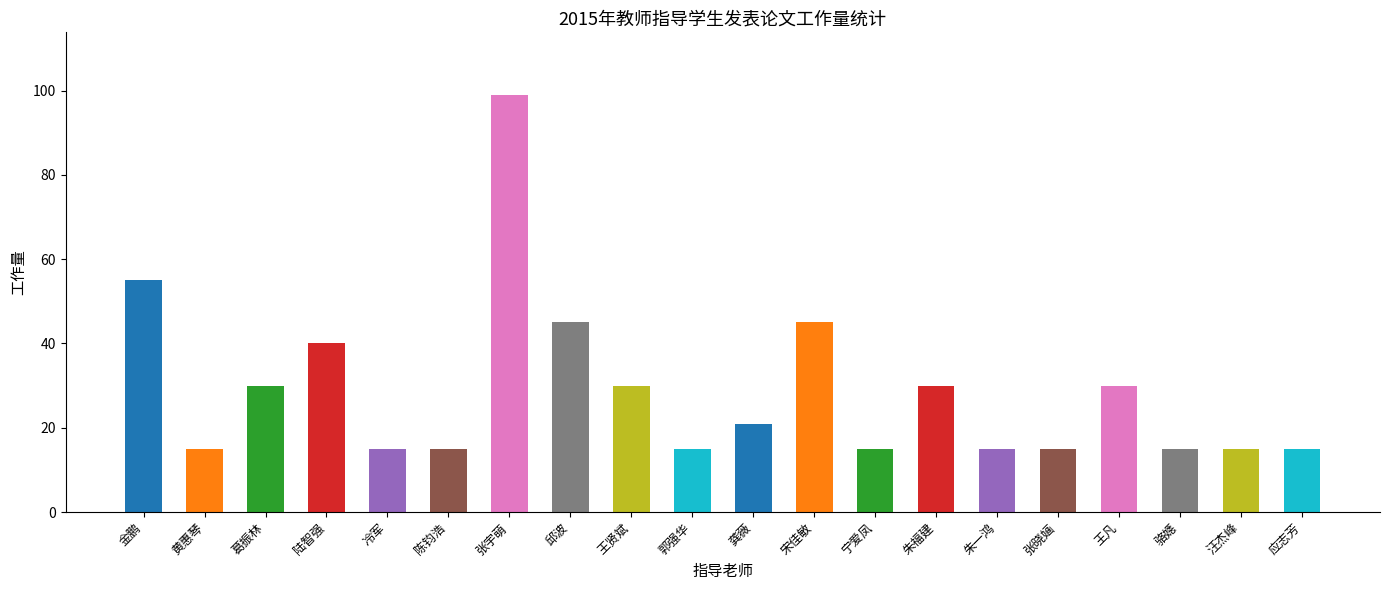

What is the label of the 9th bar from the right?

宋佳敏